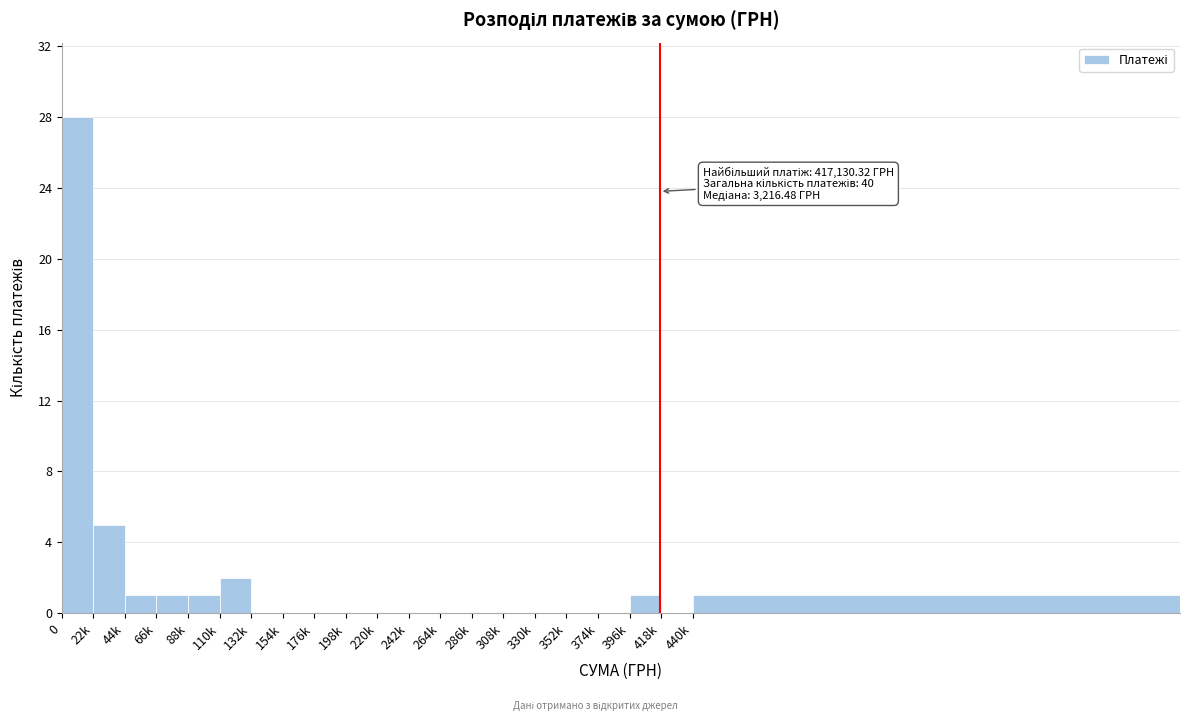

Reading left to right, what are all the values shown in this chart?

0=28	22k=5	44k=1	66k=1	88k=1	110k=2	132k=0	154k=0	176k=0	198k=0	220k=0	242k=0	264k=0	286k=0	308k=0	330k=0	352k=0	374k=0	396k=1	418k=0	440k=1